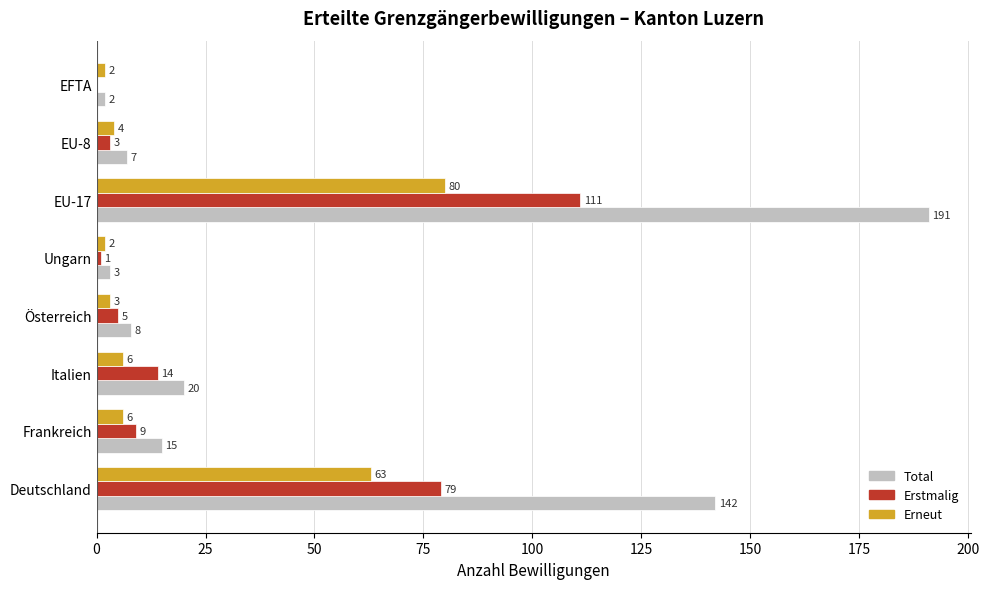

How many categories are shown in the chart?

8